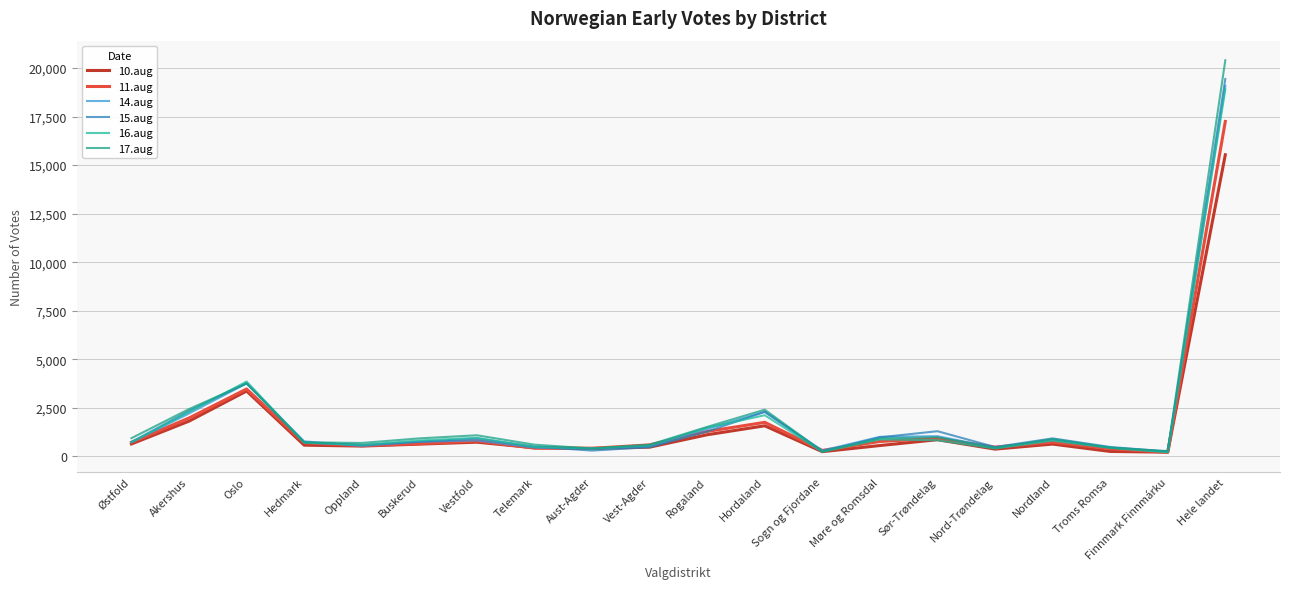

How many lines are shown in the chart?

6